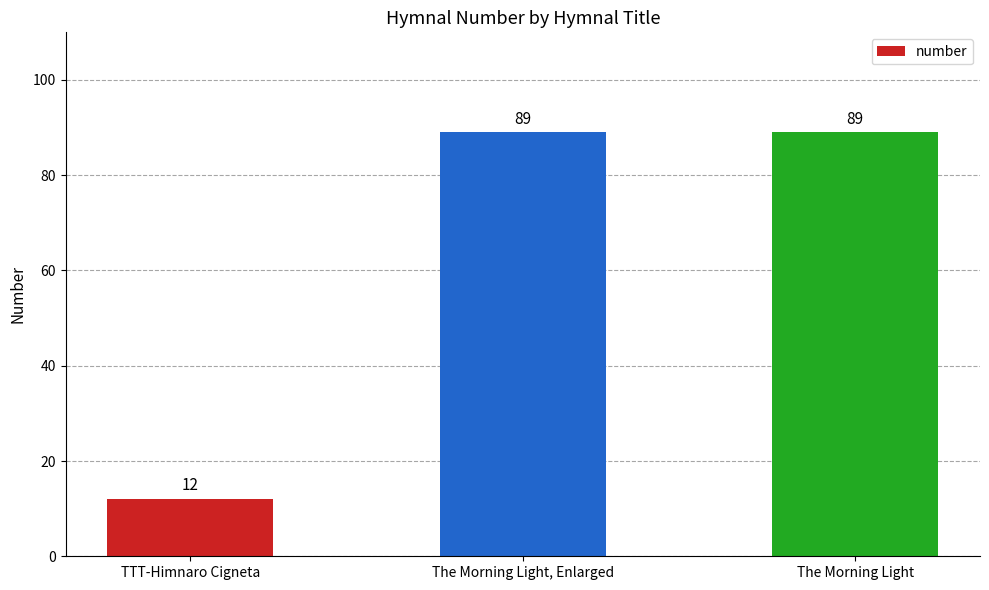

Count the number of categories in the chart.

3